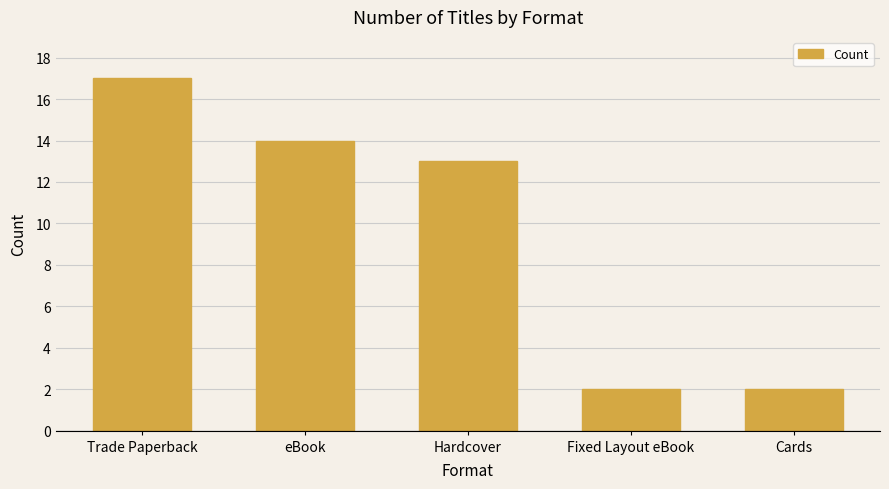

What is the minimum value shown in the chart?

2